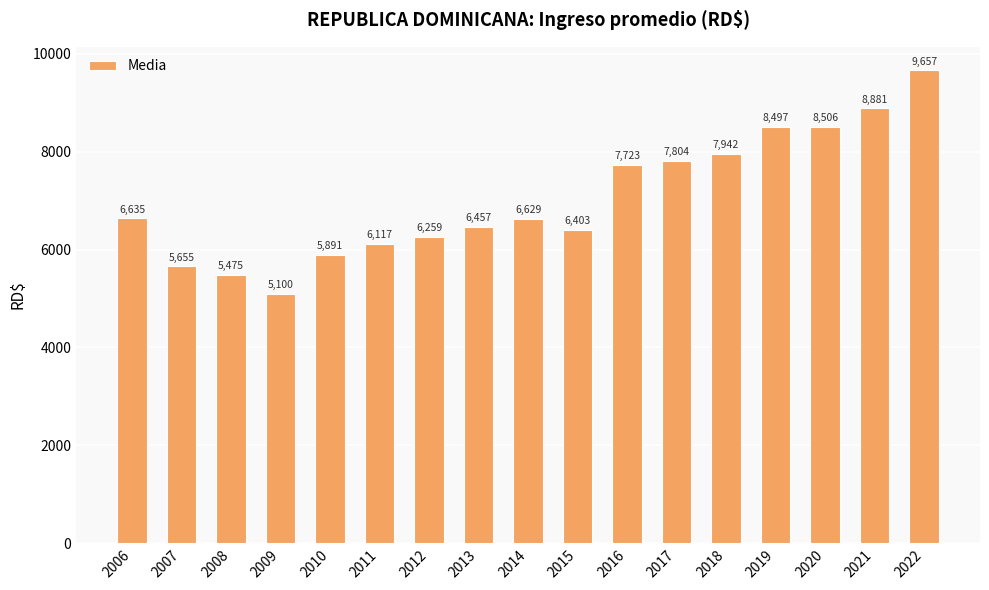

What is the average value?

7037.1